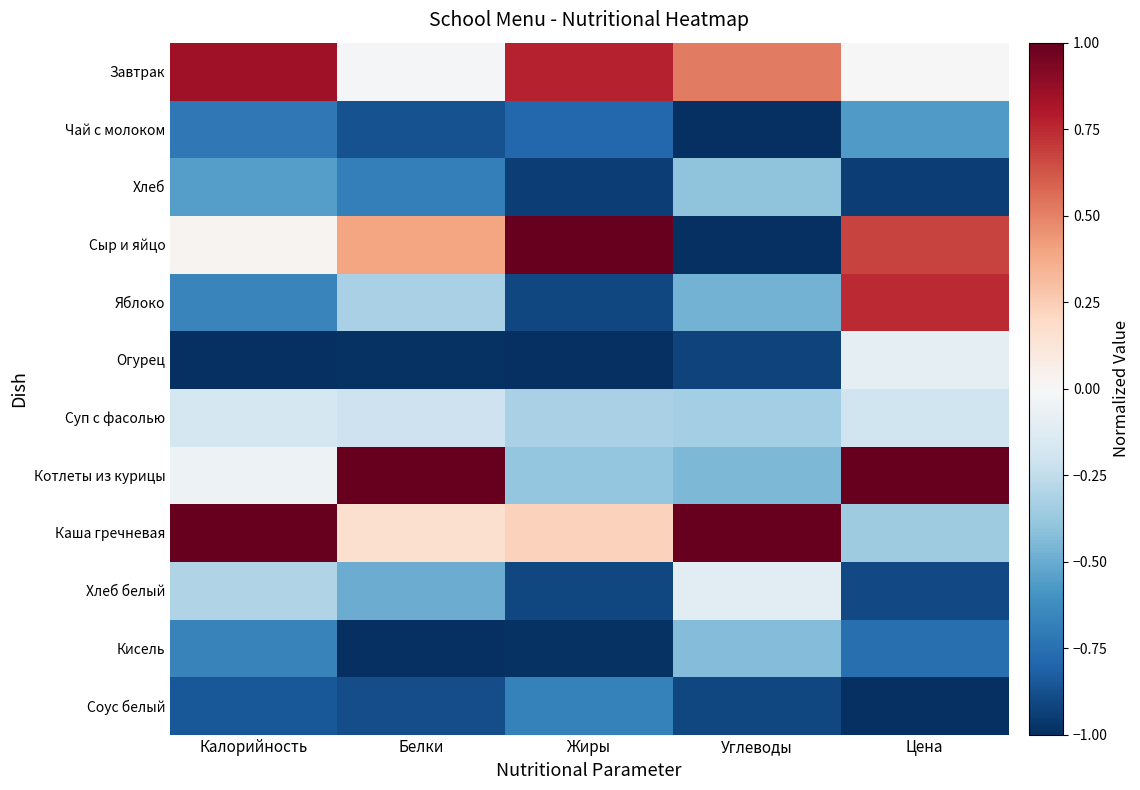

Reading left to right, what are all the values shown in this chart?

Завтрак: Калорийность=0.9	Белки=-0.0	Жиры=0.8	Углеводы=0.5	Цена=-0.0
Чай с молоком: Калорийность=-0.7	Белки=-0.9	Жиры=-0.8	Углеводы=-1.0	Цена=-0.6
Хлеб: Калорийность=-0.6	Белки=-0.7	Жиры=-0.9	Углеводы=-0.4	Цена=-0.9
Сыр и яйцо: Калорийность=0.0	Белки=0.4	Жиры=1.0	Углеводы=-1.0	Цена=0.7
Яблоко: Калорийность=-0.7	Белки=-0.3	Жиры=-0.9	Углеводы=-0.5	Цена=0.7
Огурец: Калорийность=-1.0	Белки=-1.0	Жиры=-1.0	Углеводы=-0.9	Цена=-0.1
Суп с фасолью: Калорийность=-0.2	Белки=-0.2	Жиры=-0.3	Углеводы=-0.3	Цена=-0.2
Котлеты из курицы: Калорийность=-0.1	Белки=1.0	Жиры=-0.4	Углеводы=-0.5	Цена=1.0
Каша гречневая: Калорийность=1.0	Белки=0.2	Жиры=0.2	Углеводы=1.0	Цена=-0.4
Хлеб белый: Калорийность=-0.3	Белки=-0.5	Жиры=-0.9	Углеводы=-0.1	Цена=-0.9
Кисель: Калорийность=-0.7	Белки=-1.0	Жиры=-1.0	Углеводы=-0.4	Цена=-0.8
Соус белый: Калорийность=-0.8	Белки=-0.9	Жиры=-0.7	Углеводы=-0.9	Цена=-1.0